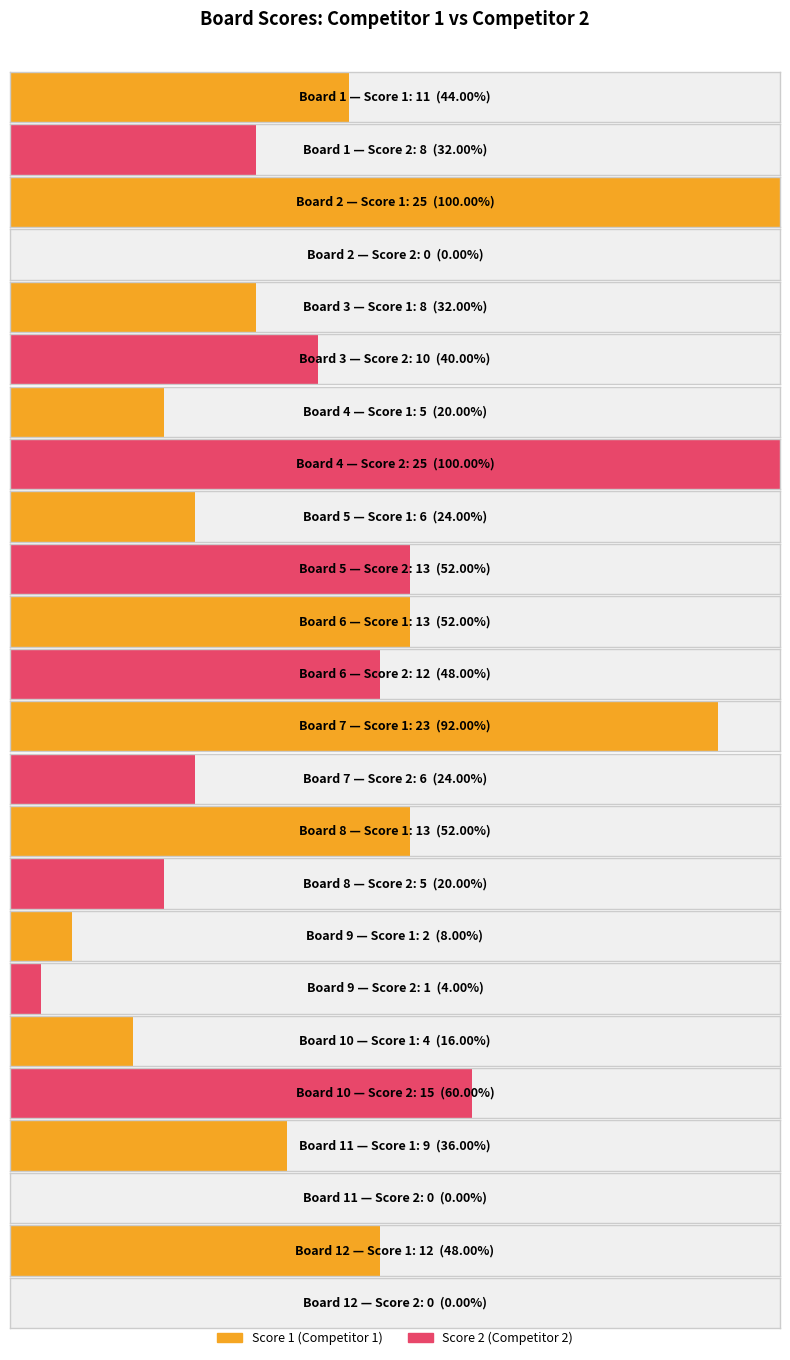

The value of Score 2 at 4 is 25. True or false?

True